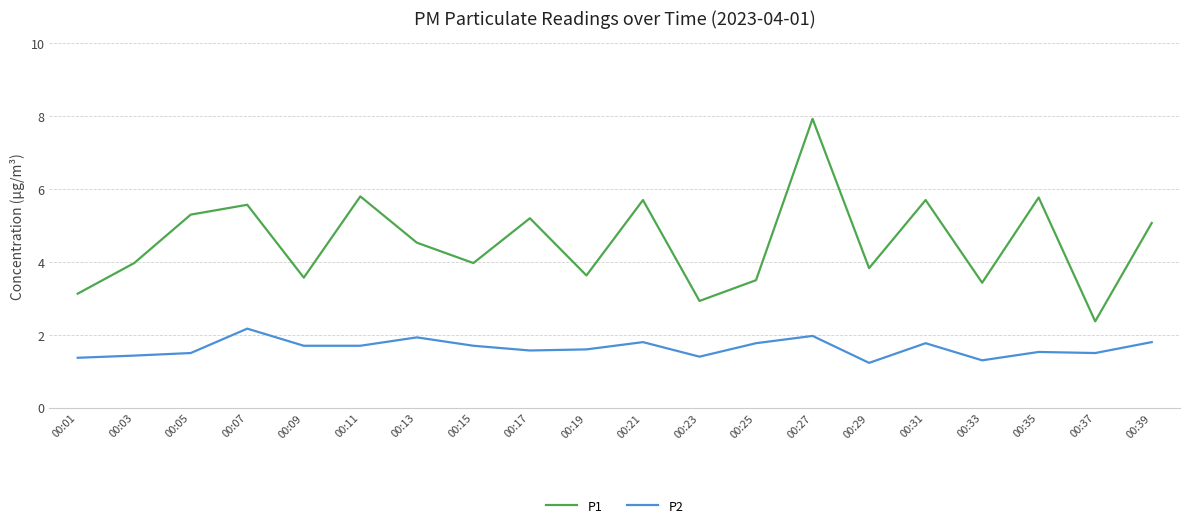

Is this an area chart (filled region under the line)?

No